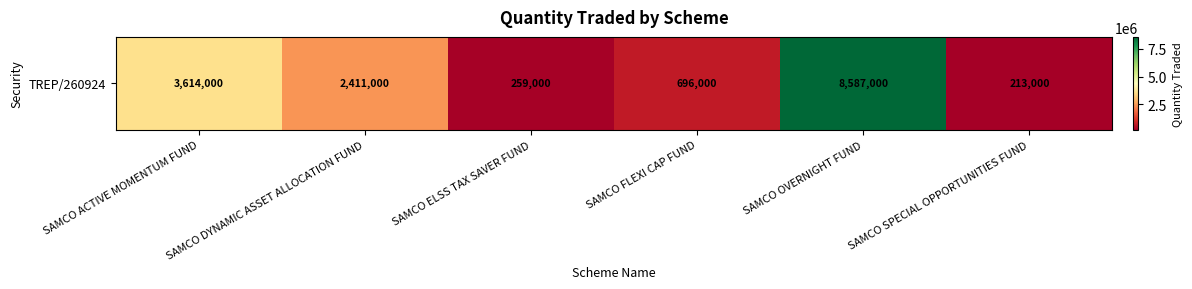

Which has a higher value, SAMCO ELSS TAX SAVER FUND or SAMCO DYNAMIC ASSET ALLOCATION FUND?

SAMCO DYNAMIC ASSET ALLOCATION FUND